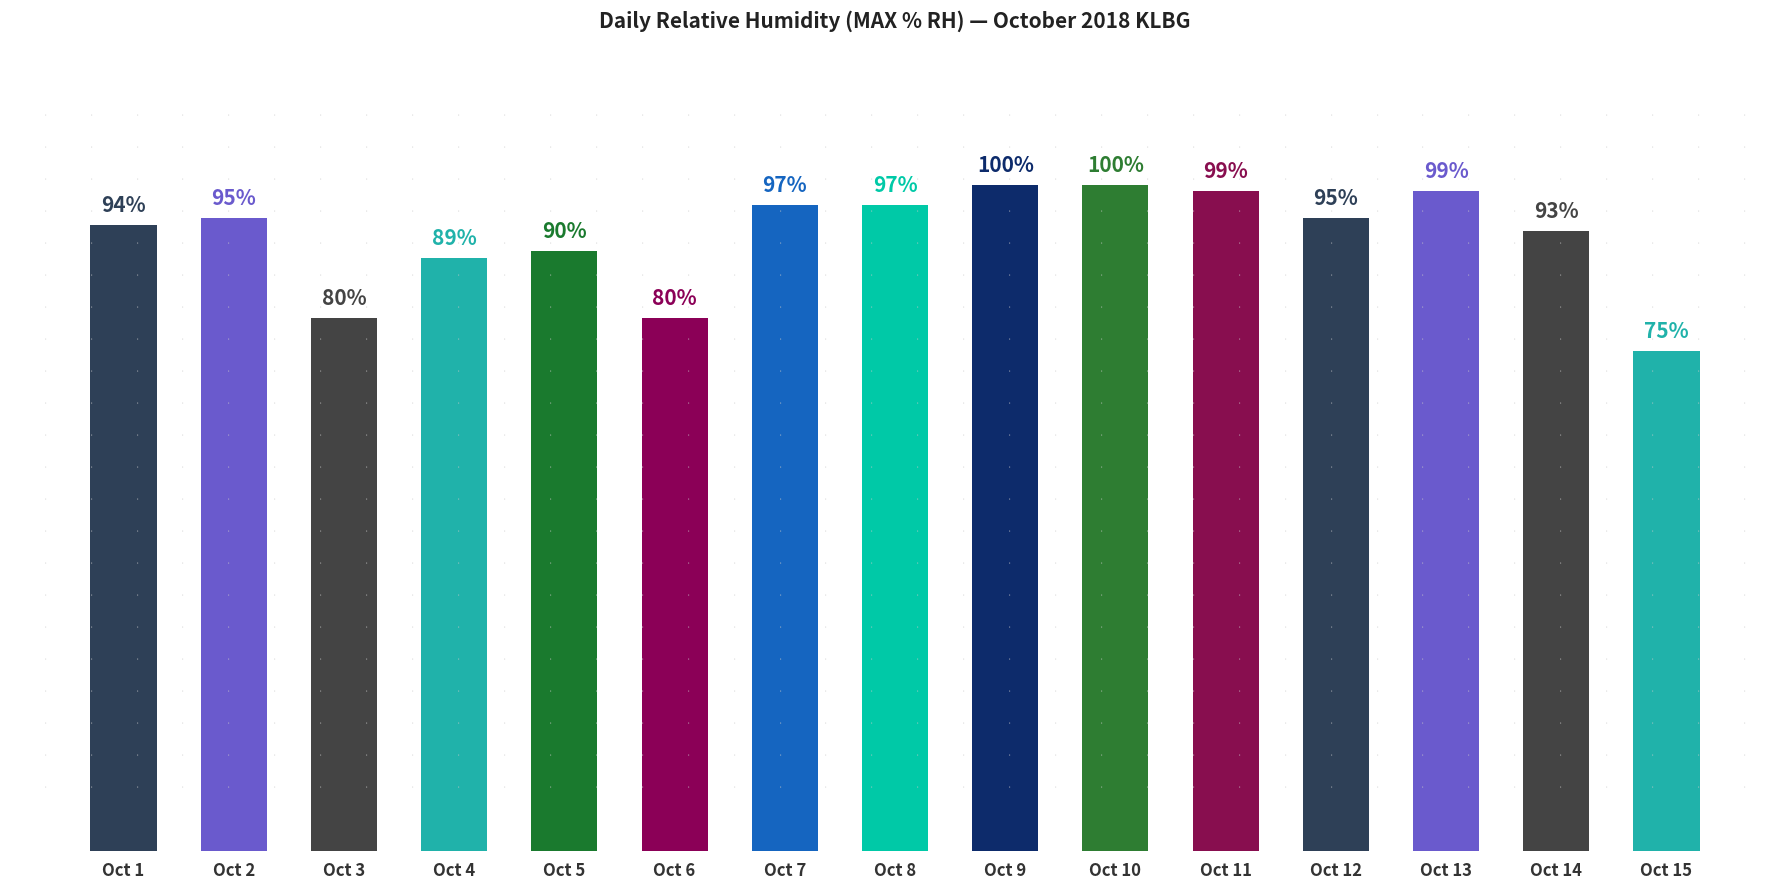

Which has a higher value, Oct 6 or Oct 1?

Oct 1